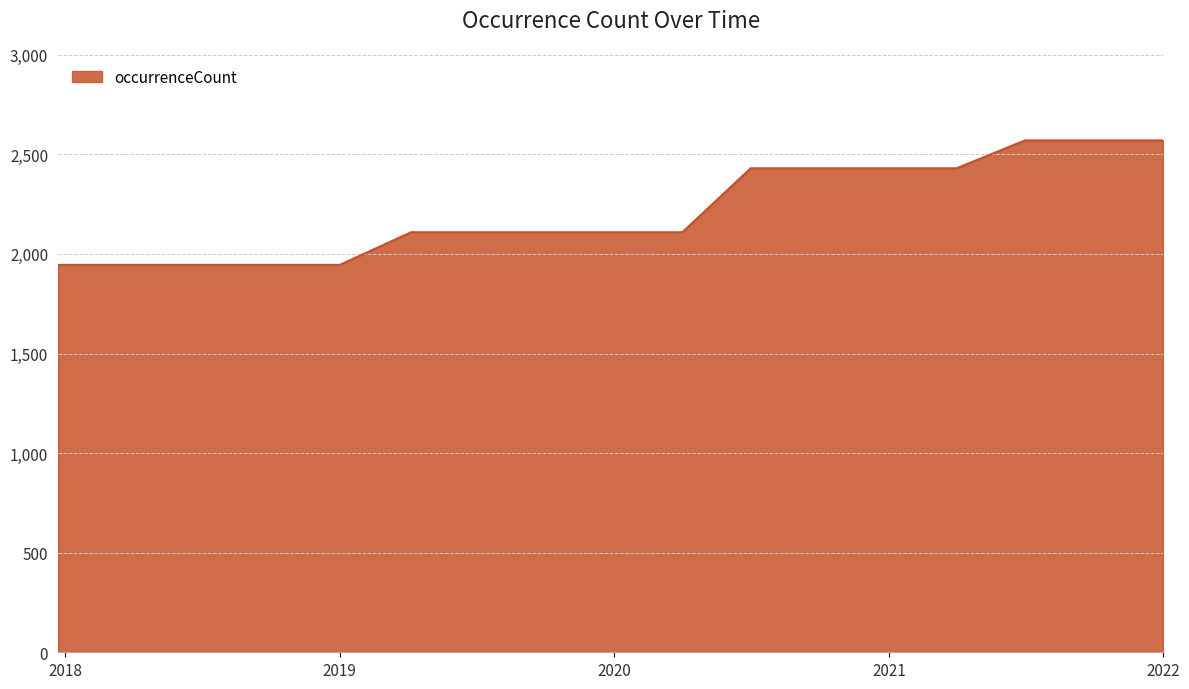

What is the maximum value shown in the chart?

2570